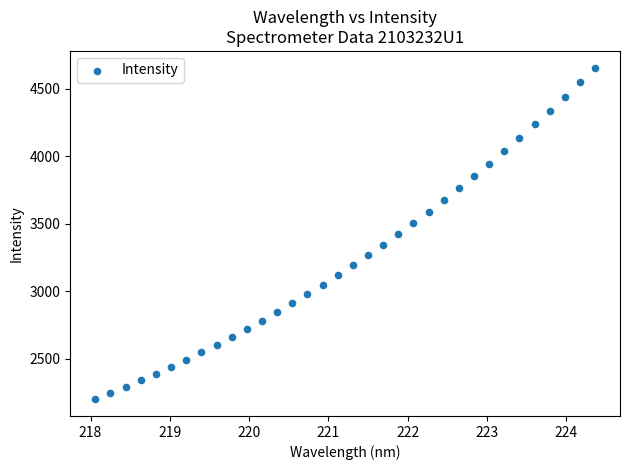

What is the range of X values (max minus min)?

6.3